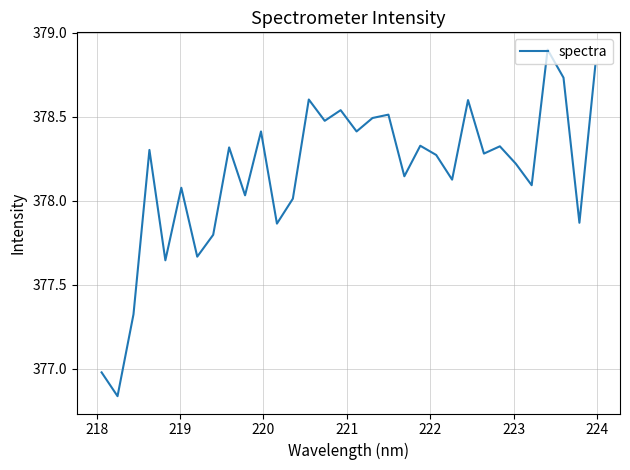

What is the greatest value displayed?

378.9